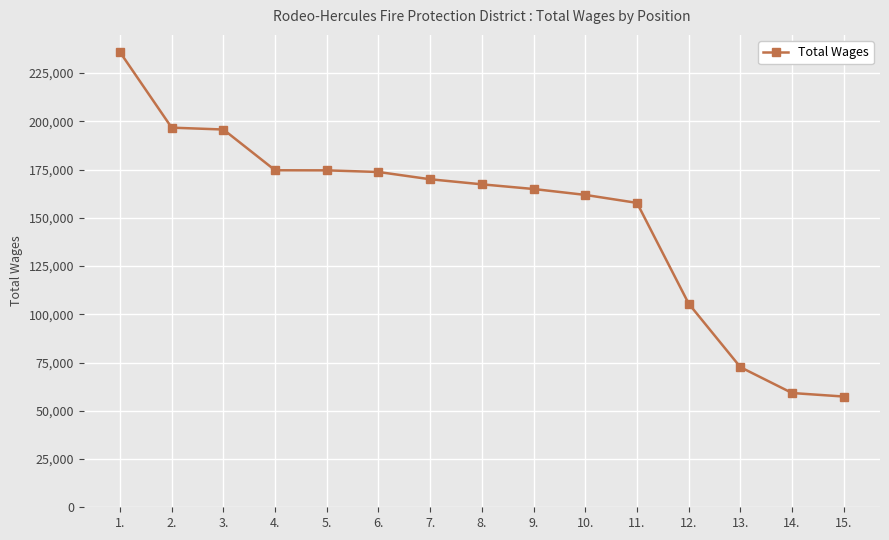

What is the average value?

151213